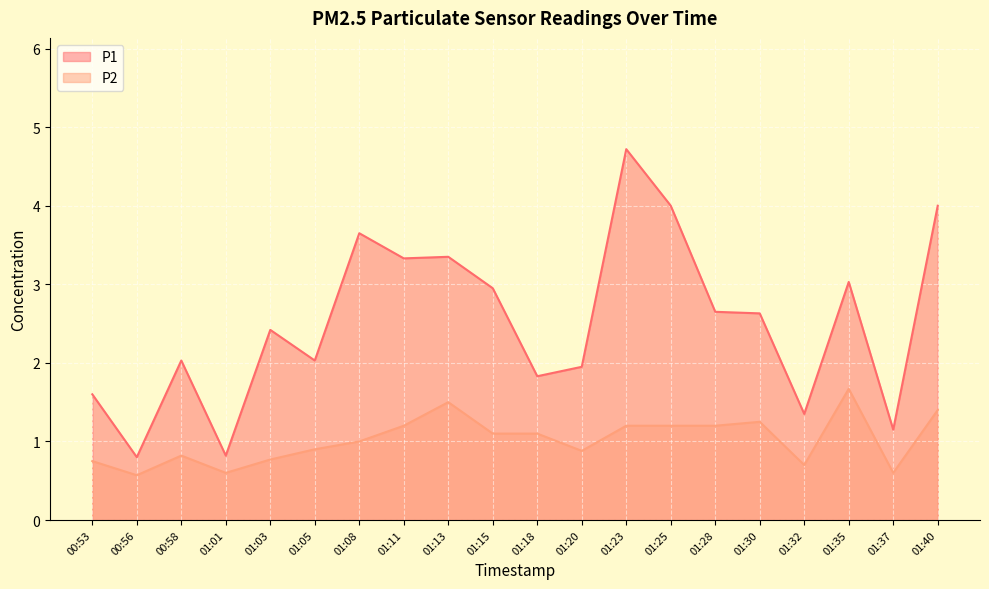

At 01:13, list the series in order from smallest to largest.

P2, P1